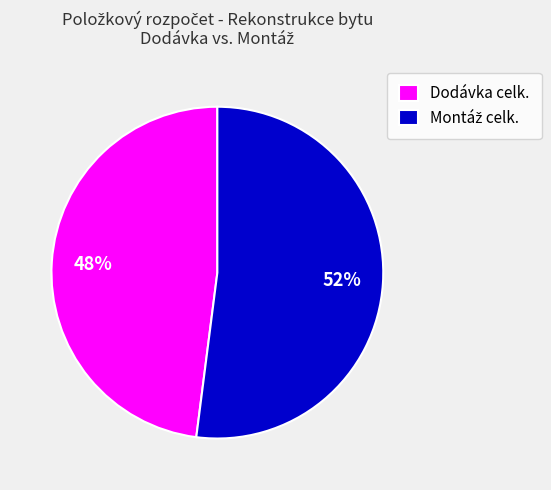

Is there any slice that represents more than half of the pie?

Yes